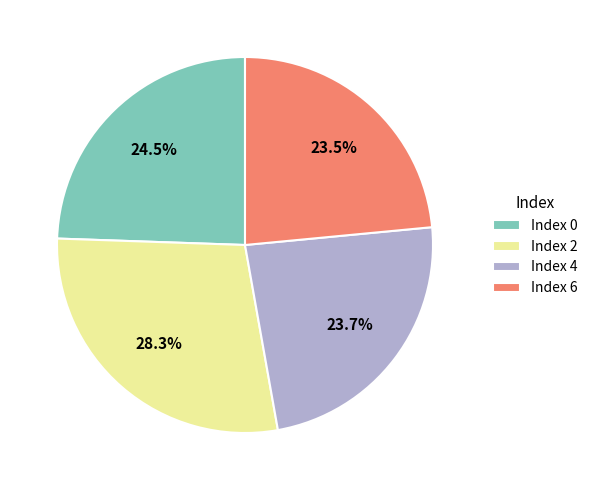

Which category has the biggest portion of the pie?

Index 2